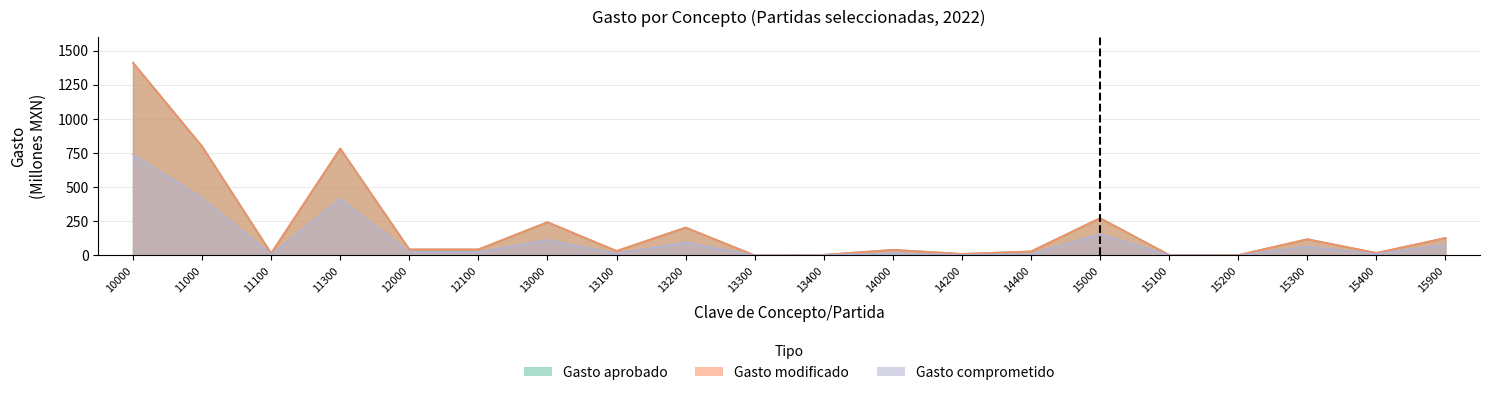

Where is the first local minimum for Gasto modificado?

11100